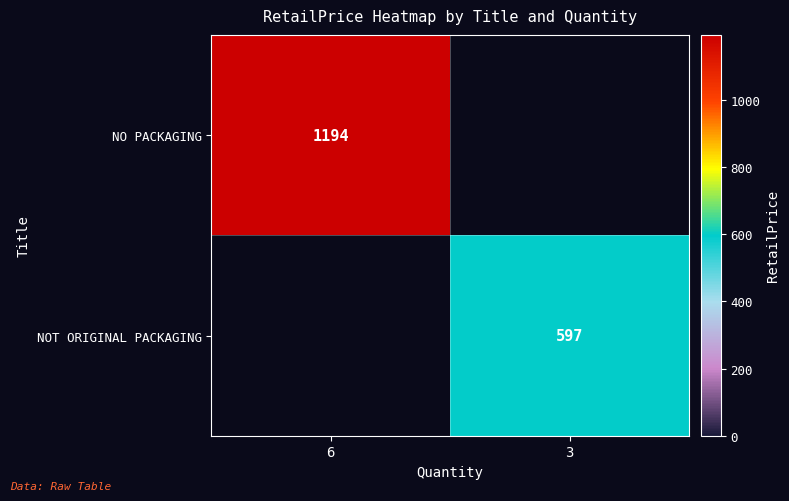

The NOT ORIGINAL PACKAGING series shows 597 at 3. True or false?

True